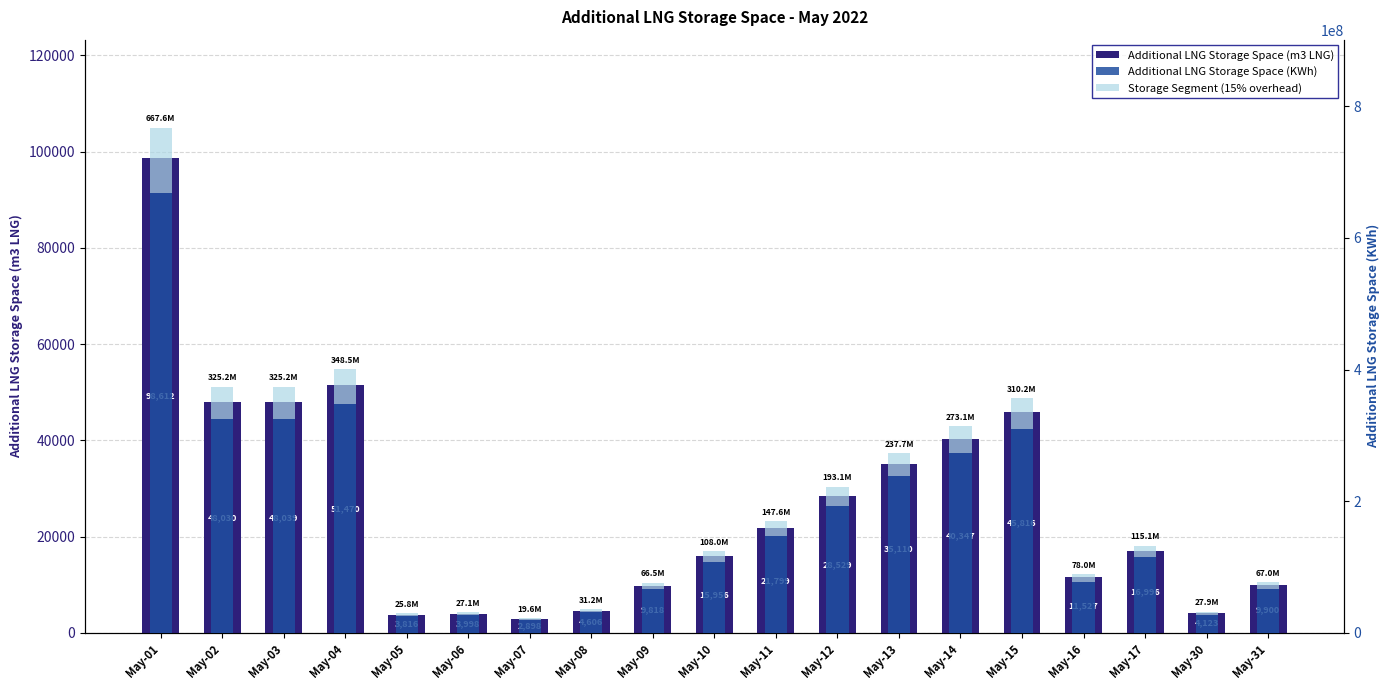

Count the number of categories in the chart.

19